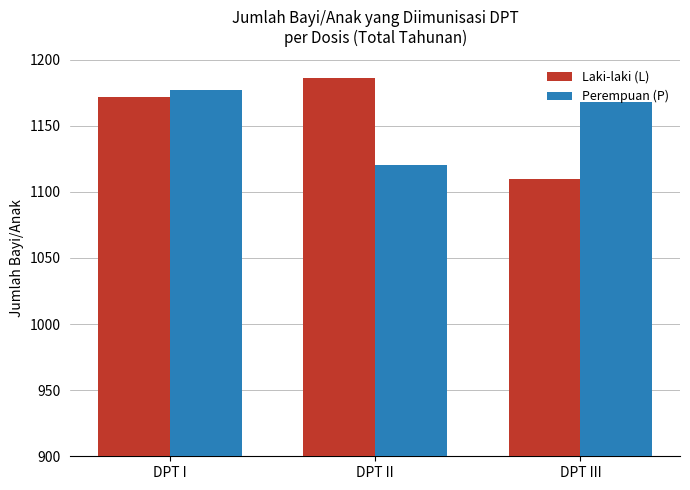

What is the total value across all series at DPT III?

2278